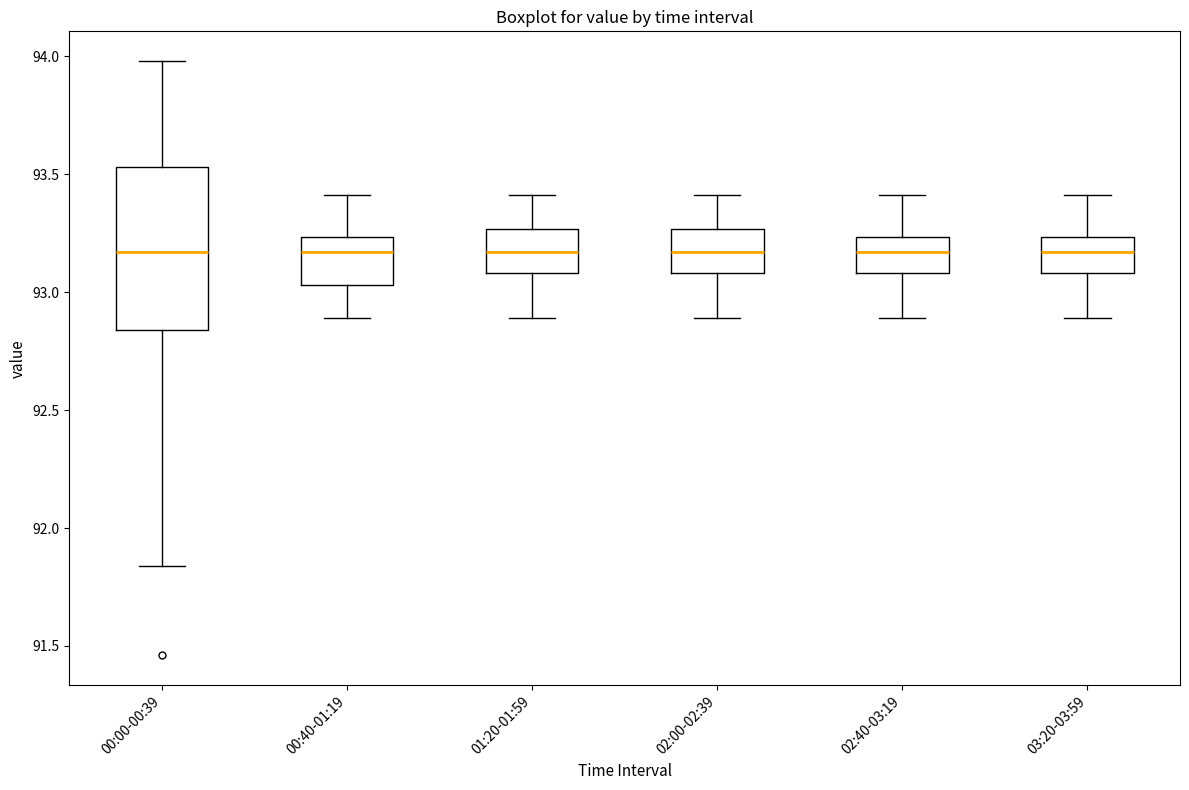

Reading left to right, read every box against the y-axis: the position of its median line, the range the box covers, and the ends of its whiskers. The values are not printed on the chart, so give them approximately, as read against the axis.

00:00-00:39: median 93.15, box 92.85 to 93.55, whiskers 91.85 to 94.00
00:40-01:19: median 93.15, box 93.05 to 93.25, whiskers 92.90 to 93.40
01:20-01:59: median 93.15, box 93.10 to 93.25, whiskers 92.90 to 93.40
02:00-02:39: median 93.15, box 93.10 to 93.25, whiskers 92.90 to 93.40
02:40-03:19: median 93.15, box 93.10 to 93.25, whiskers 92.90 to 93.40
03:20-03:59: median 93.15, box 93.10 to 93.25, whiskers 92.90 to 93.40